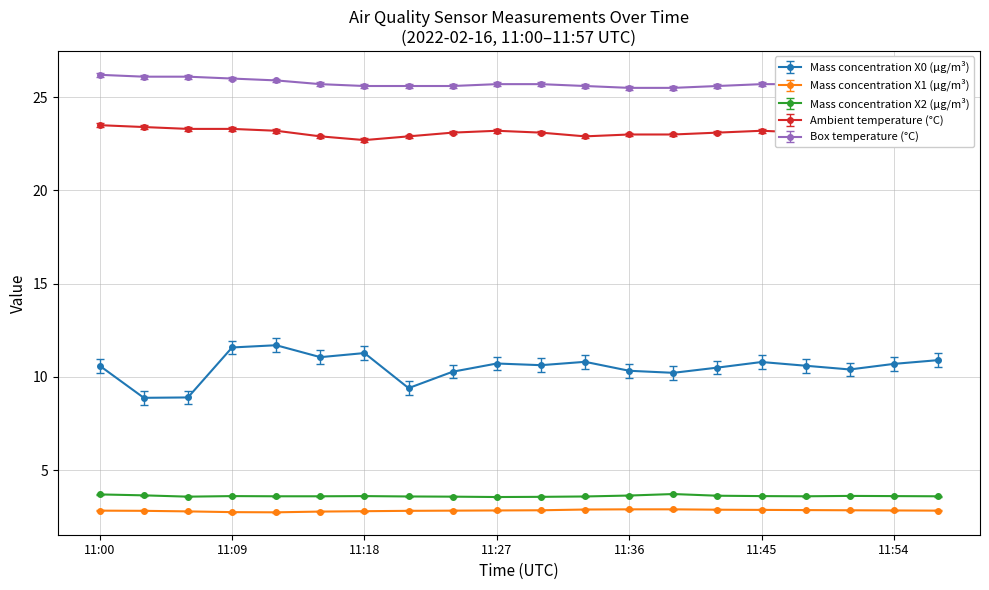

Which series has the widest spread of values?

Mass concentration X0 (μg/m³)